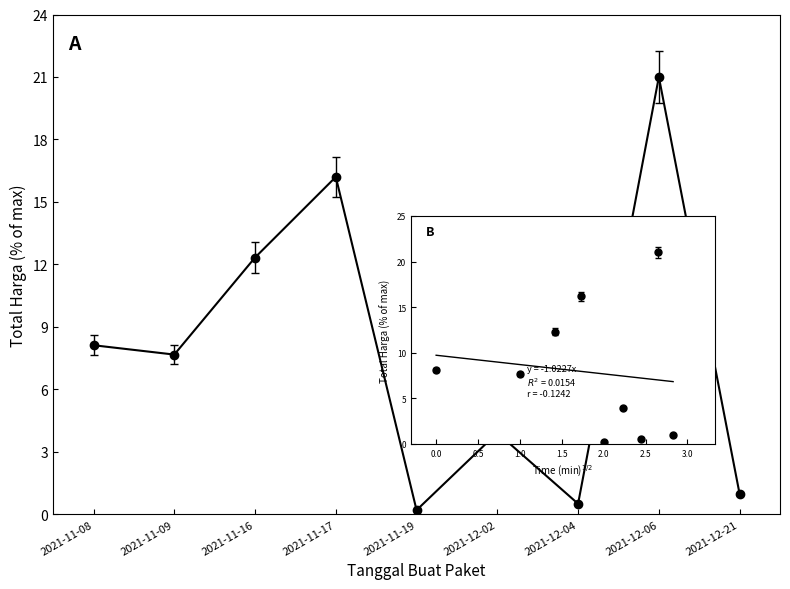

At which category does the chart reach its peak across all series?

2021-12-06